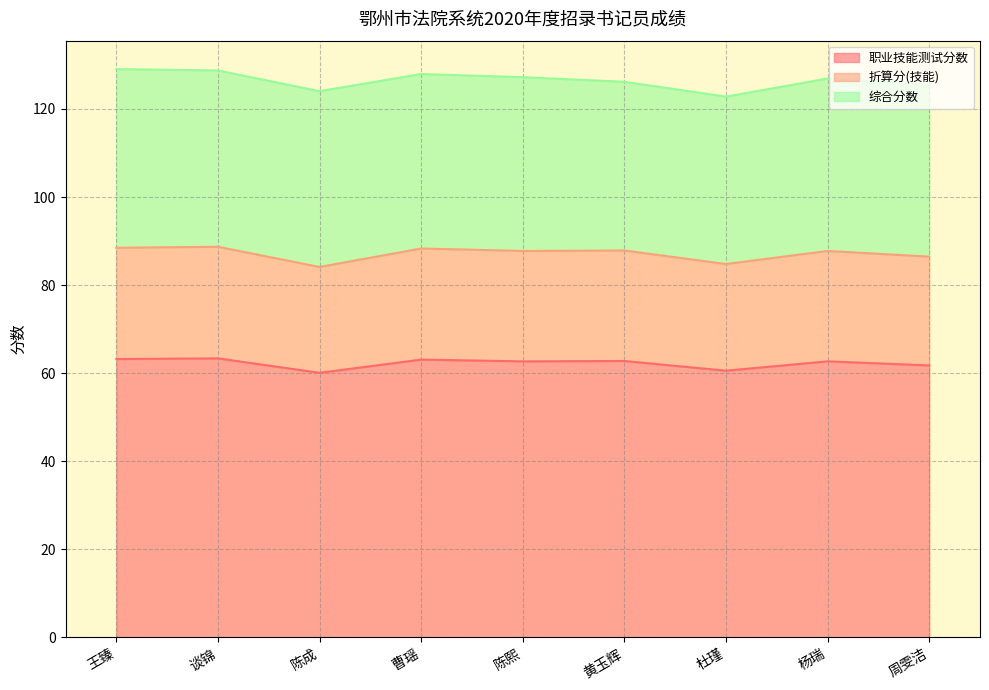

Does the chart have visible grid lines?

Yes